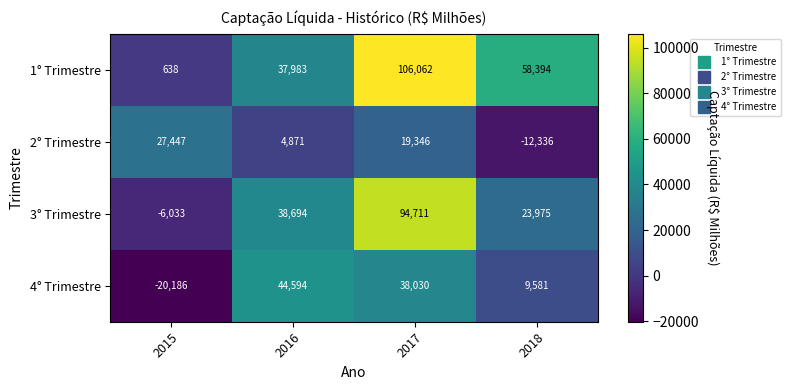

What is the sum of all 3° Trimestre values?

151347